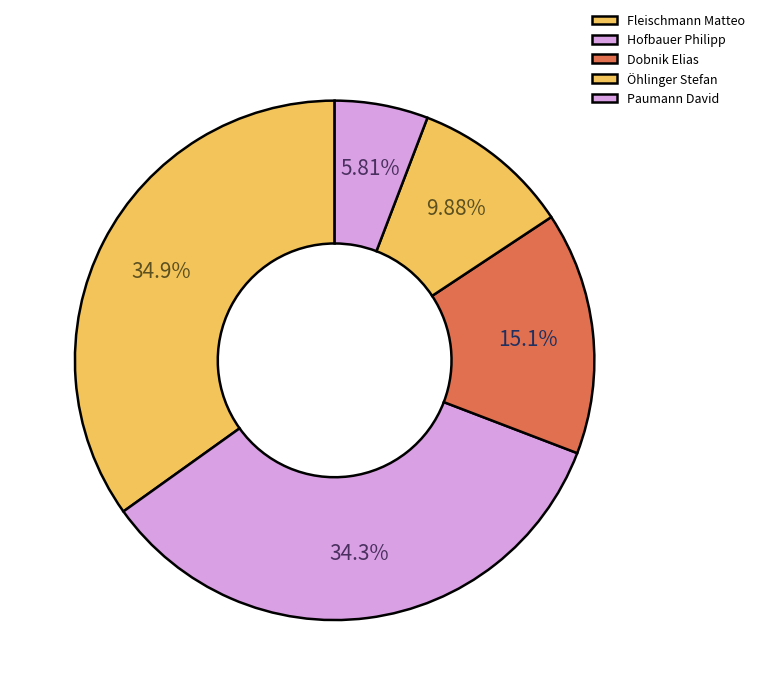

Does Dobnik Elias account for over 50% of the chart?

No